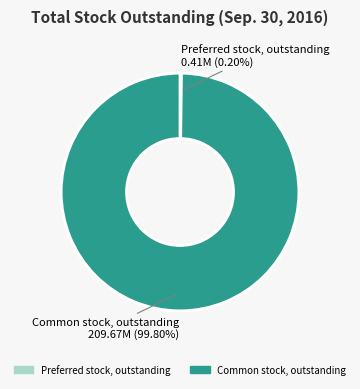

Does any single category account for the majority?

Yes